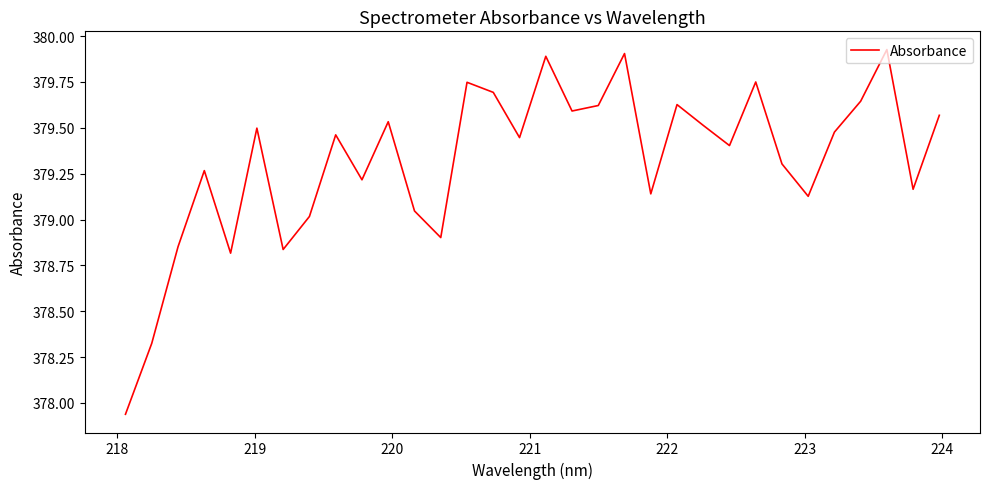

What is the difference between the maximum and minimum values?

2.0